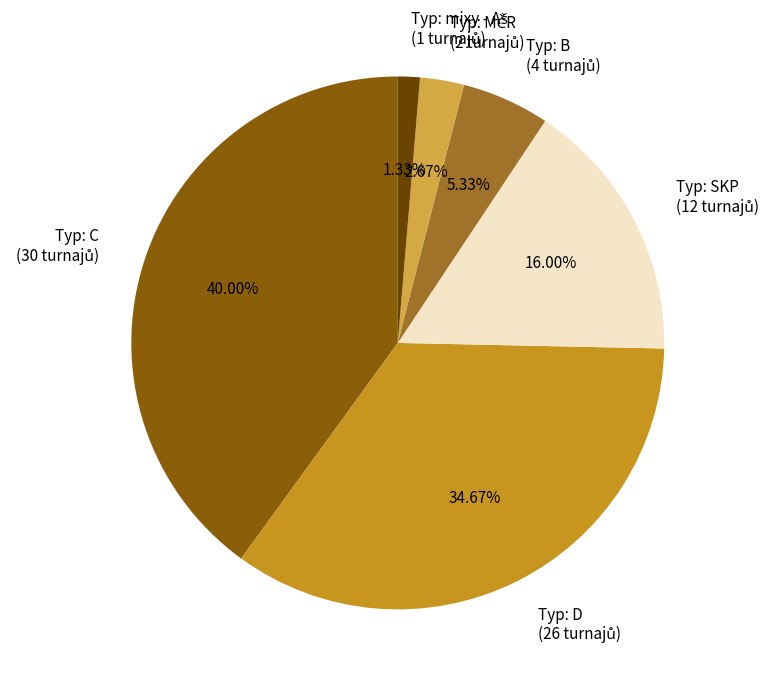

How many slices are in this pie chart?

6